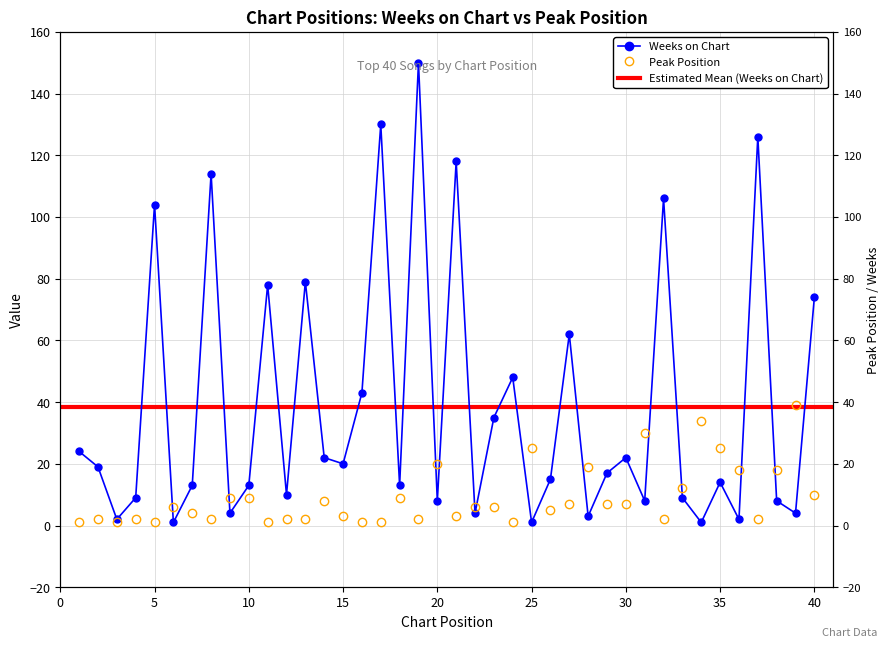

What is the sum of the Weeks on Chart values at 3 and 37?

128